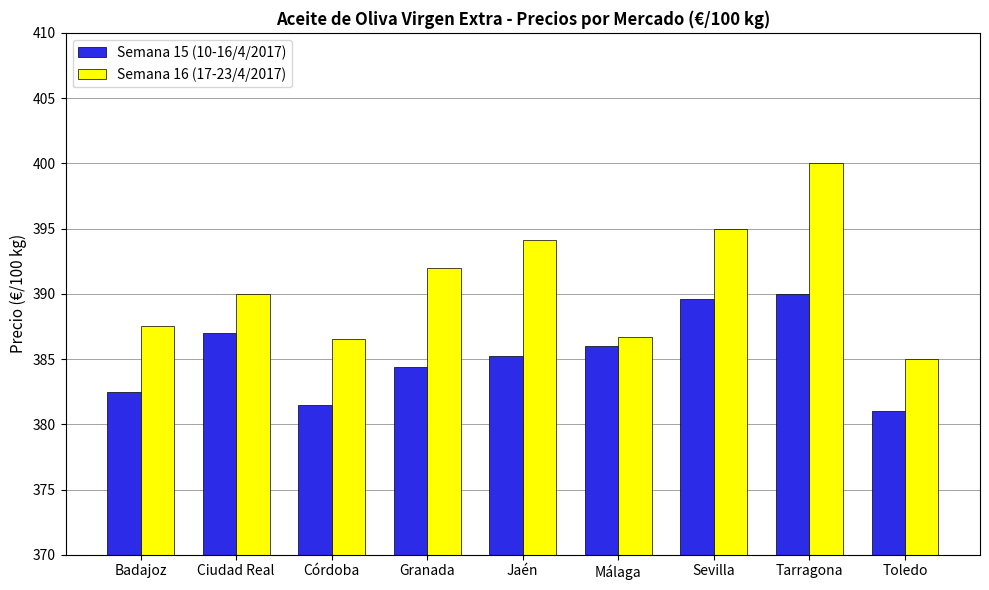

What is the label of the 4th bar from the left?

Granada